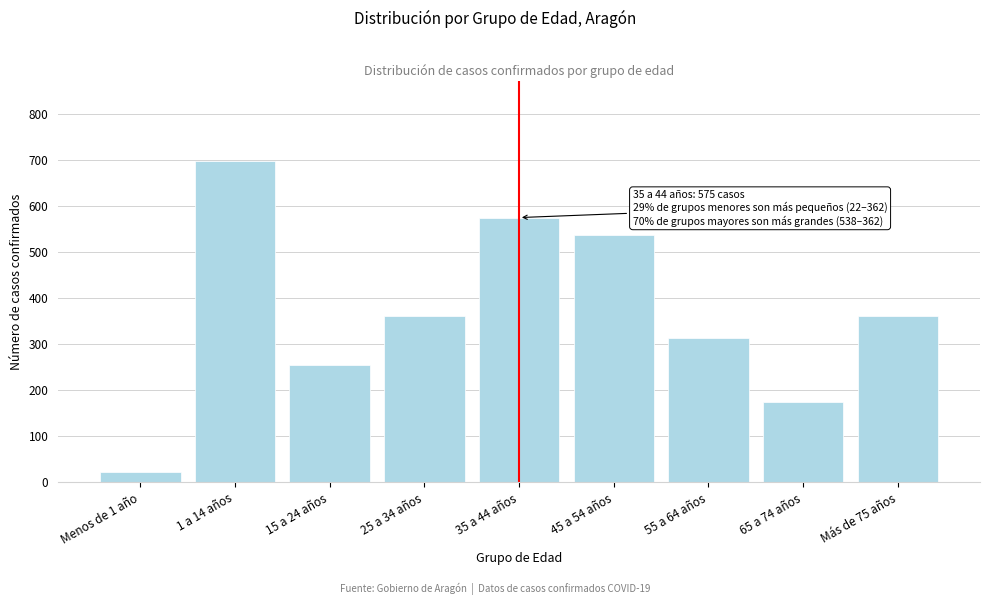

Reading right to left, what are all the values shown in this chart?

362	175	313	538	575	362	255	698	22